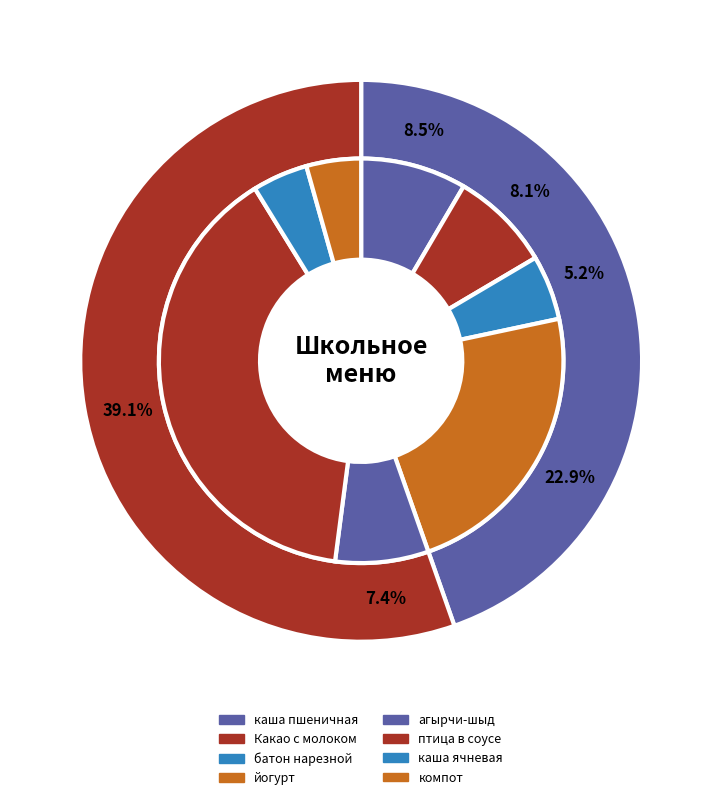

Rank the categories by value from highest to lowest.

птица в соусе, йогурт, каша пшеничная, Какао с молоком, агырчи-шыд (7-11), батон нарезной, каша ячневая (7-11), компот из сухофруктов